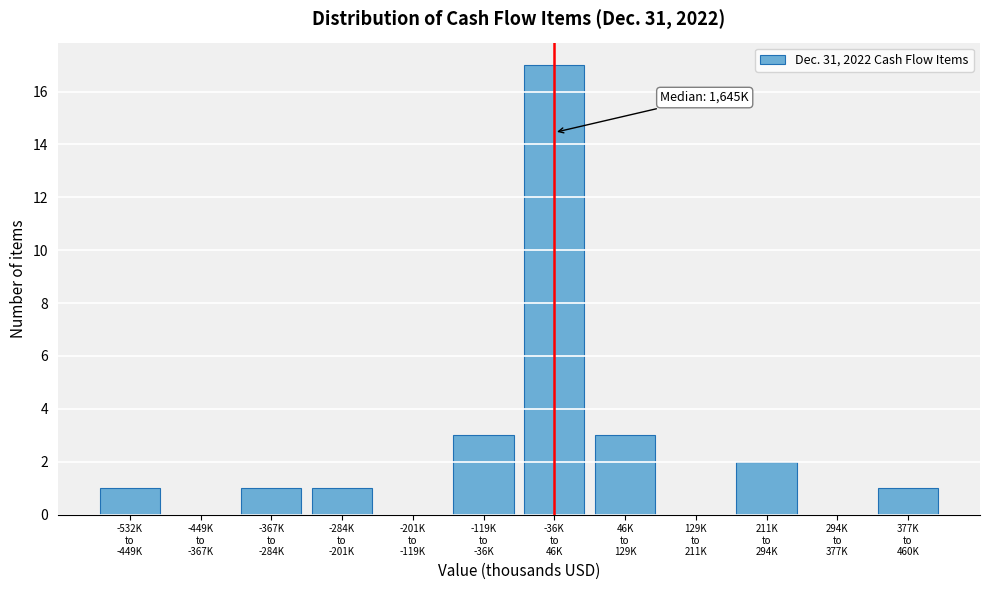

What is the greatest value displayed?

17